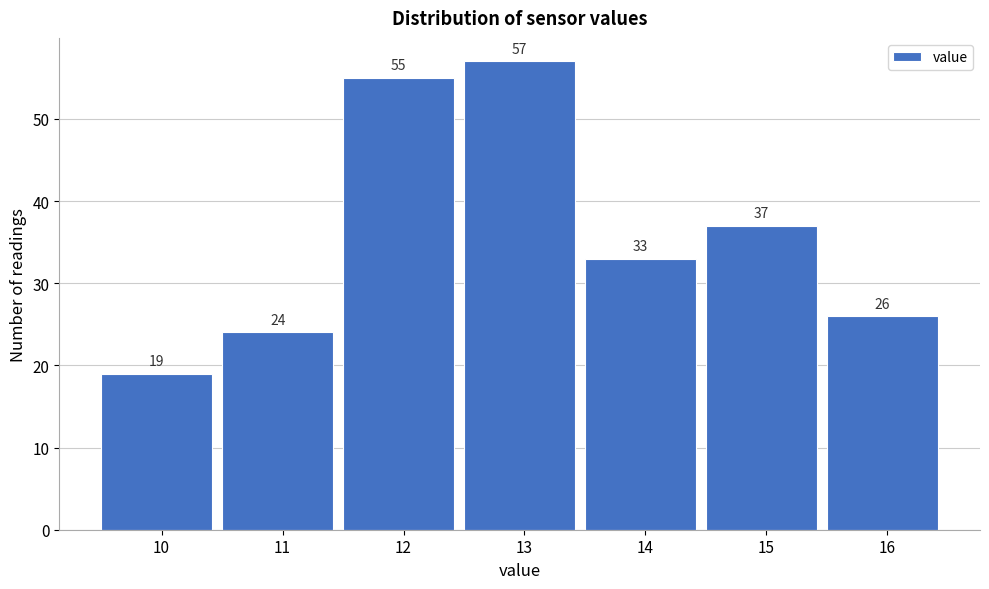

Reading right to left, what are all the values shown in this chart?

16=26	15=37	14=33	13=57	12=55	11=24	10=19